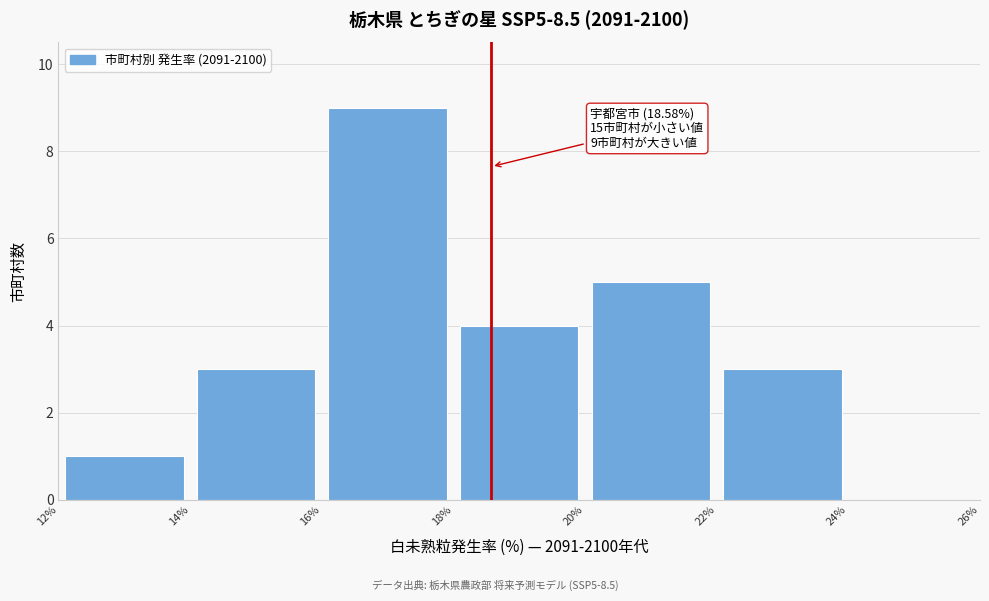

Which range on the x-axis has the tallest bar?

16% to 18%